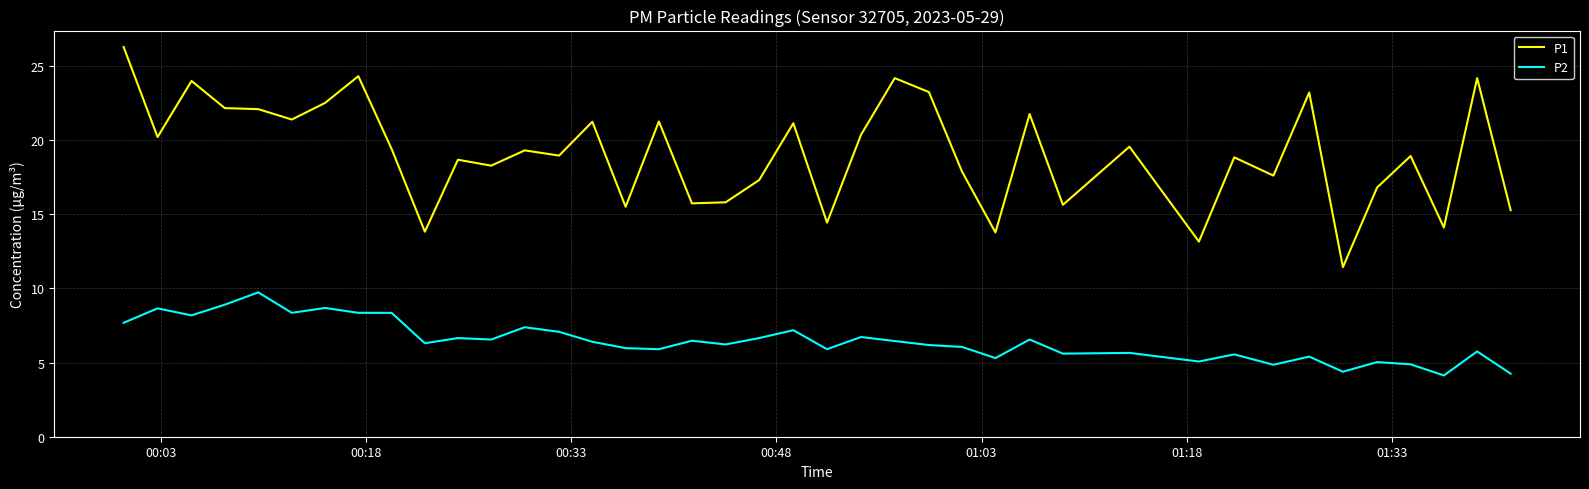

What are all the series names shown in the legend?

P1, P2